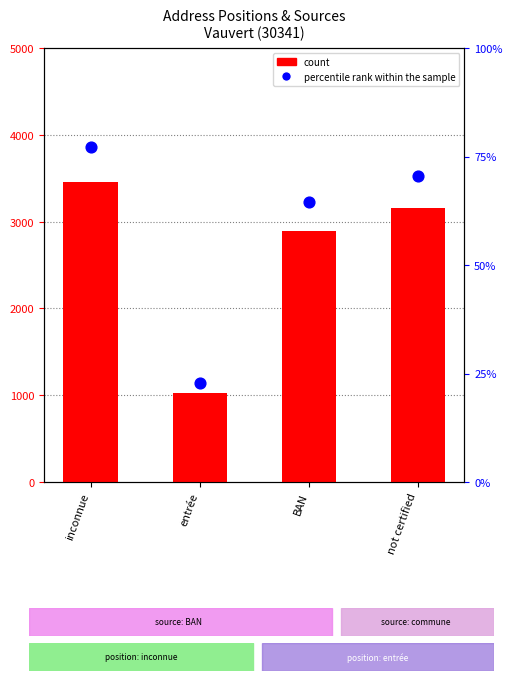

At which category is the sum across all series the highest?

inconnue